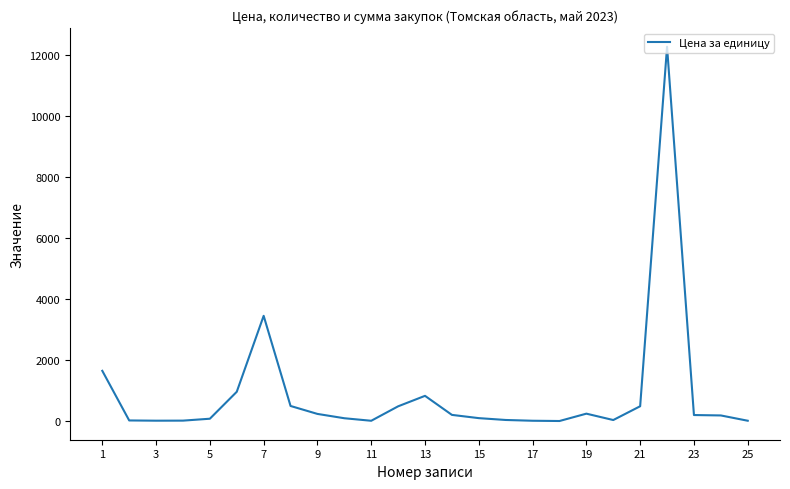

How many values exceed 191?

13